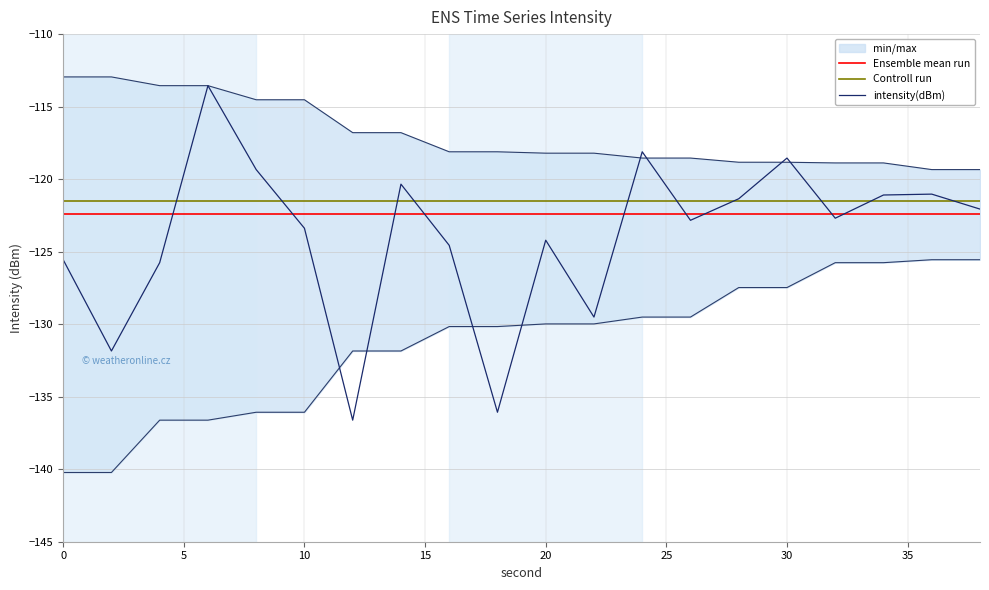

Does the chart display data point markers on the line(s)?

No